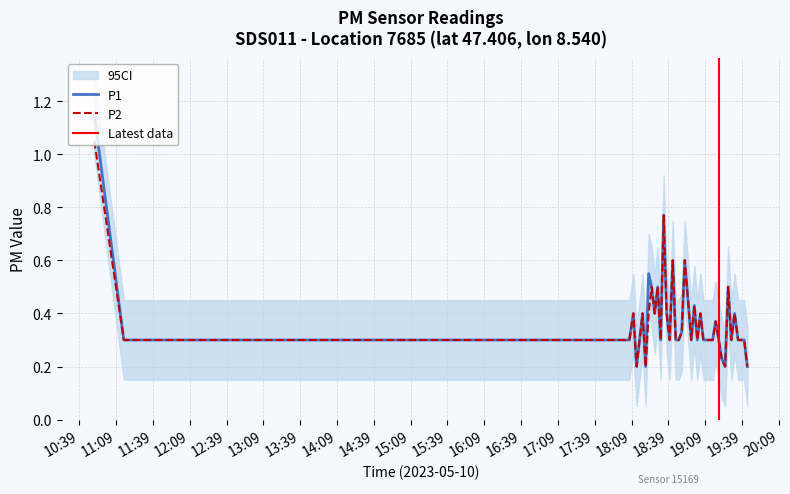

Rank the series by their maximum value, from lowest to highest.

P2, P1